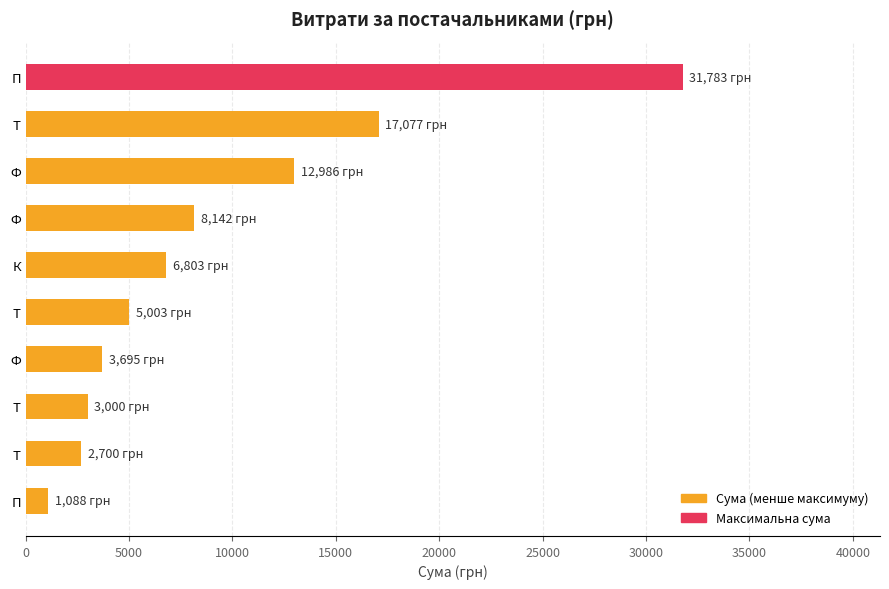

Does the chart contain any negative values?

No